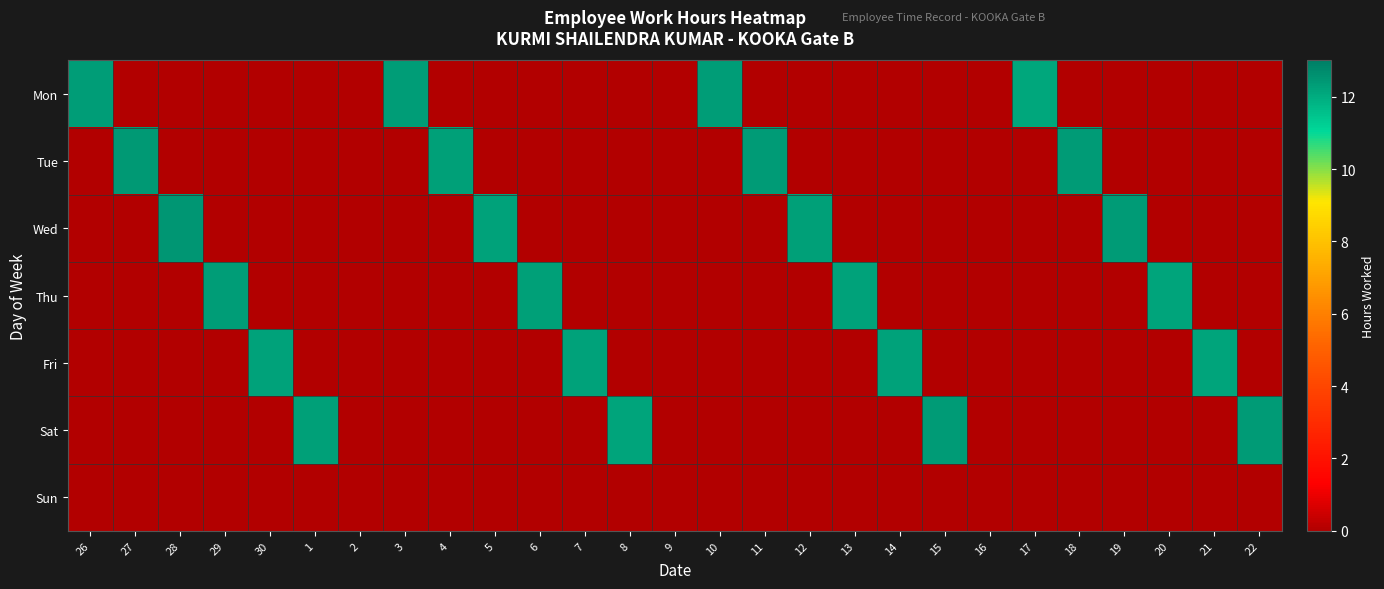

Reading right to left, transcribe all the data shown in this chart.

Mon: 22=0.0	21=0.0	20=0.0	19=0.0	18=0.0	17=12.1	16=0.0	15=0.0	14=0.0	13=0.0	12=0.0	11=0.0	10=12.3	9=0.0	8=0.0	7=0.0	6=0.0	5=0.0	4=0.0	3=12.3	2=0.0	1=0.0	30=0.0	29=0.0	28=0.0	27=0.0	26=12.3
Tue: 22=0.0	21=0.0	20=0.0	19=0.0	18=12.4	17=0.0	16=0.0	15=0.0	14=0.0	13=0.0	12=0.0	11=12.3	10=0.0	9=0.0	8=0.0	7=0.0	6=0.0	5=0.0	4=12.3	3=0.0	2=0.0	1=0.0	30=0.0	29=0.0	28=0.0	27=12.4	26=0.0
Wed: 22=0.0	21=0.0	20=0.0	19=12.3	18=0.0	17=0.0	16=0.0	15=0.0	14=0.0	13=0.0	12=12.3	11=0.0	10=0.0	9=0.0	8=0.0	7=0.0	6=0.0	5=12.2	4=0.0	3=0.0	2=0.0	1=0.0	30=0.0	29=0.0	28=12.5	27=0.0	26=0.0
Thu: 22=0.0	21=0.0	20=12.2	19=0.0	18=0.0	17=0.0	16=0.0	15=0.0	14=0.0	13=12.2	12=0.0	11=0.0	10=0.0	9=0.0	8=0.0	7=0.0	6=12.3	5=0.0	4=0.0	3=0.0	2=0.0	1=0.0	30=0.0	29=12.3	28=0.0	27=0.0	26=0.0
Fri: 22=0.0	21=12.2	20=0.0	19=0.0	18=0.0	17=0.0	16=0.0	15=0.0	14=12.2	13=0.0	12=0.0	11=0.0	10=0.0	9=0.0	8=0.0	7=12.2	6=0.0	5=0.0	4=0.0	3=0.0	2=0.0	1=0.0	30=12.2	29=0.0	28=0.0	27=0.0	26=0.0
Sat: 22=12.4	21=0.0	20=0.0	19=0.0	18=0.0	17=0.0	16=0.0	15=12.4	14=0.0	13=0.0	12=0.0	11=0.0	10=0.0	9=0.0	8=12.2	7=0.0	6=0.0	5=0.0	4=0.0	3=0.0	2=0.0	1=12.2	30=0.0	29=0.0	28=0.0	27=0.0	26=0.0
Sun: 22=0.0	21=0.0	20=0.0	19=0.0	18=0.0	17=0.0	16=0.0	15=0.0	14=0.0	13=0.0	12=0.0	11=0.0	10=0.0	9=0.0	8=0.0	7=0.0	6=0.0	5=0.0	4=0.0	3=0.0	2=0.0	1=0.0	30=0.0	29=0.0	28=0.0	27=0.0	26=0.0